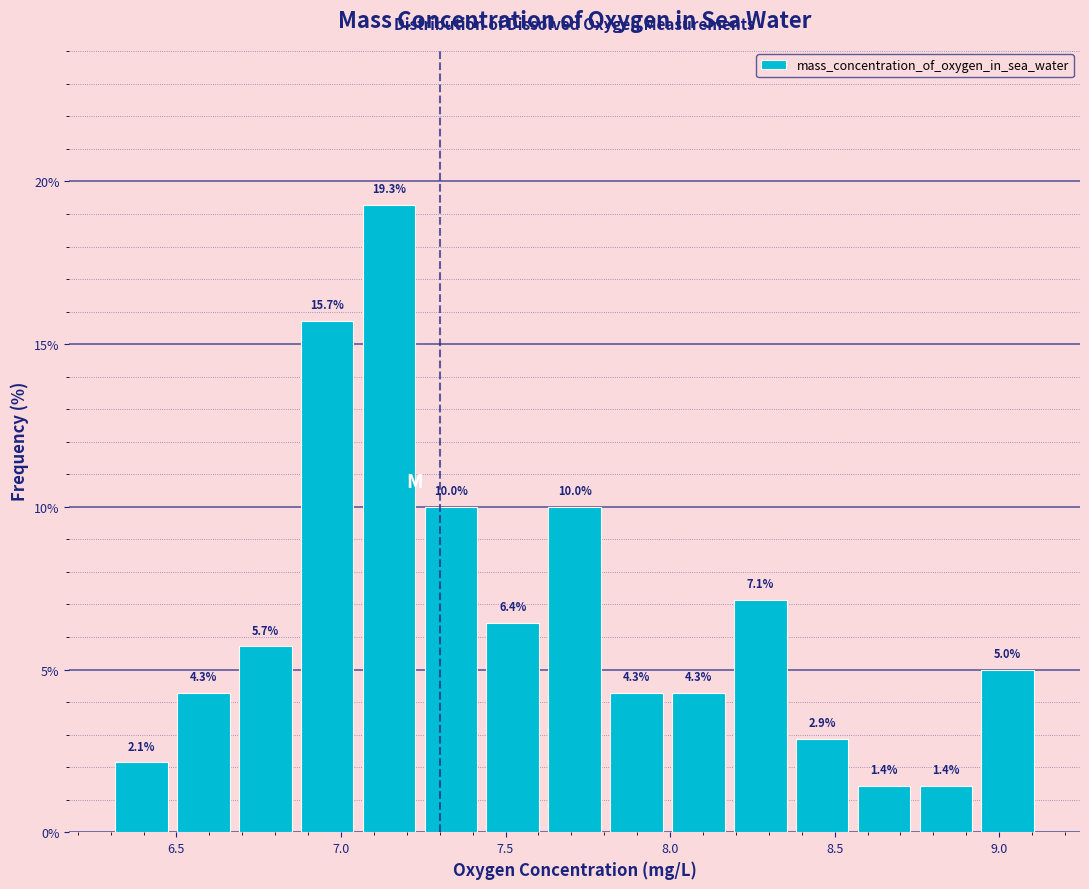

Around what value on the x-axis is the tallest bar? Give the approximate position of its centre, as read against the axis.

7.15